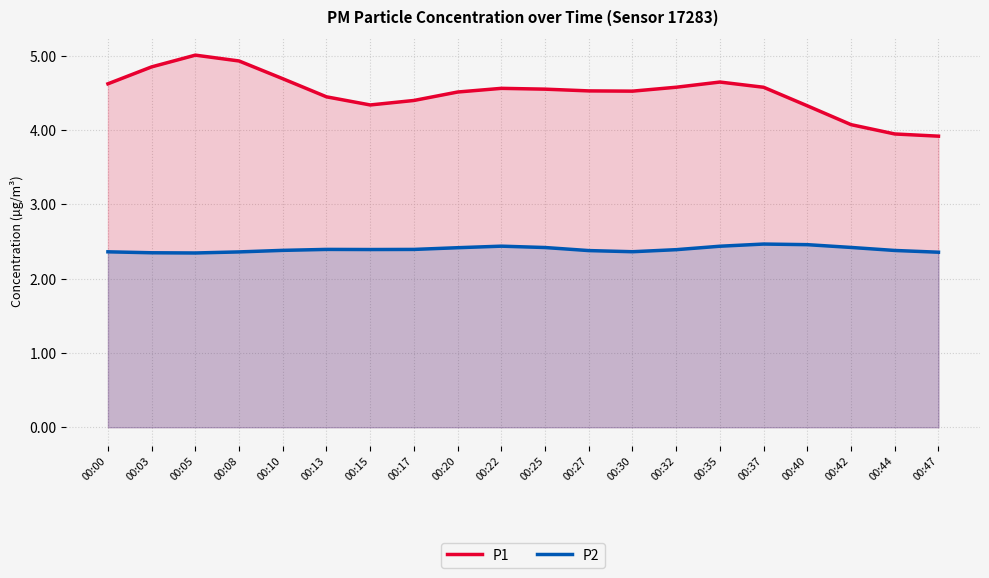

How many values in the P1 series exceed 4?

18